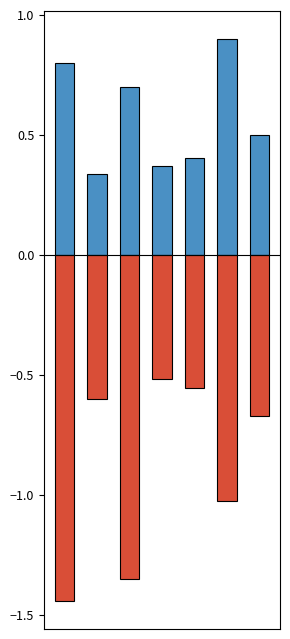

Which series has the largest total across all categories?

T.Mant.